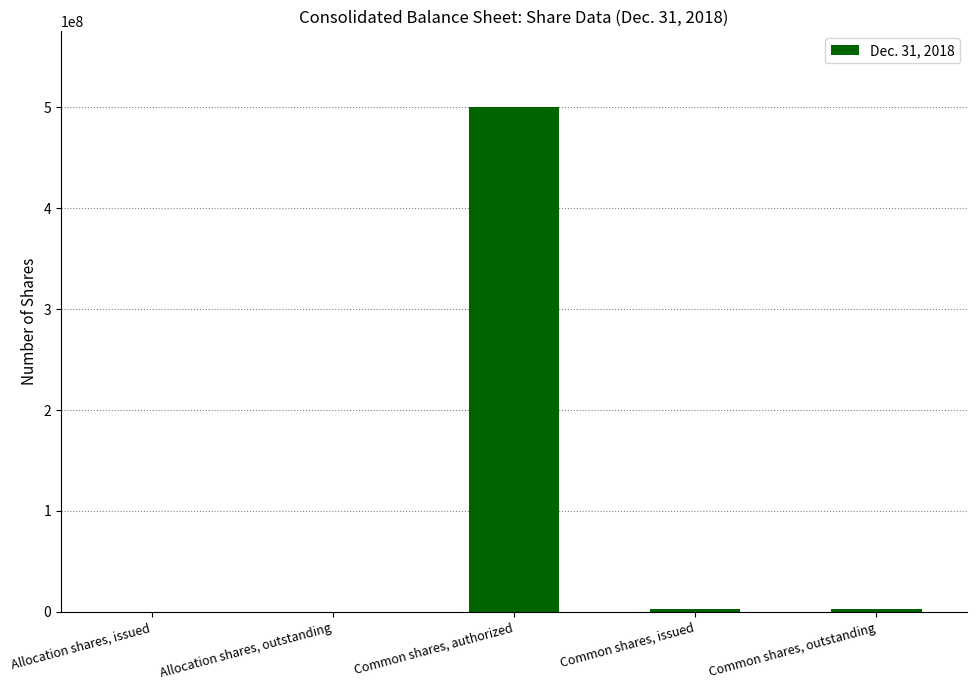

What value does the data have at Common shares, authorized?

500000000